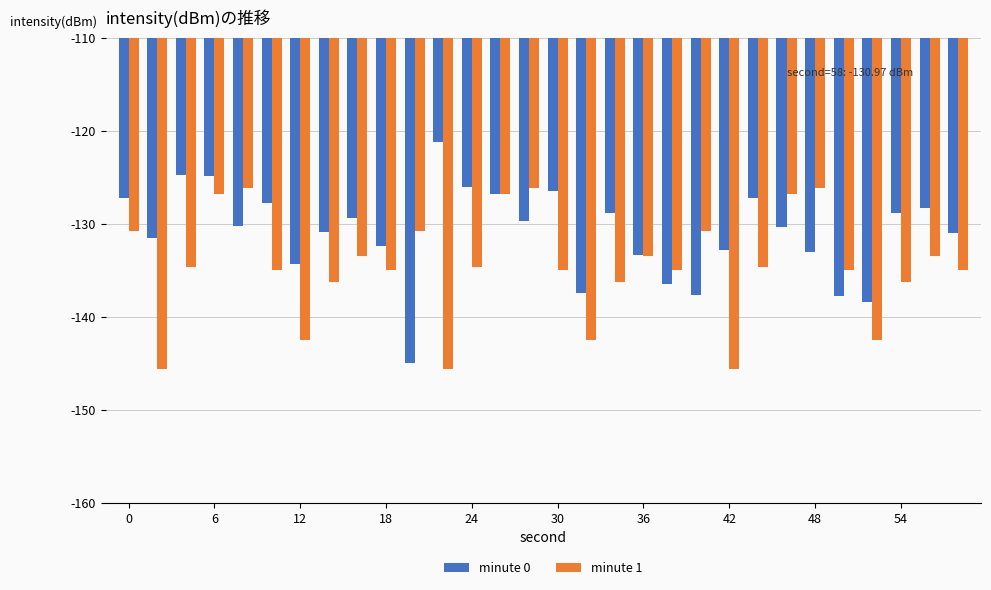

Are the bars horizontal?

No